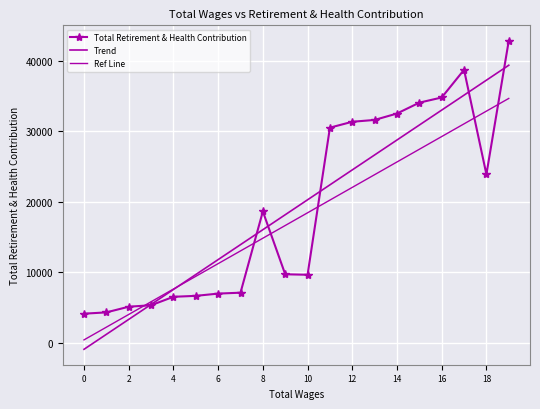

True or false: Total Retirement & Health Contribution and Ref Line cross at least once.

True